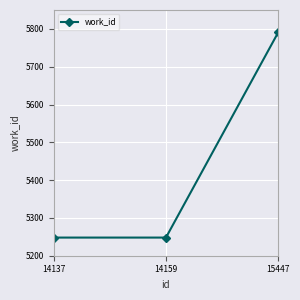

What is the maximum value shown in the chart?

5791